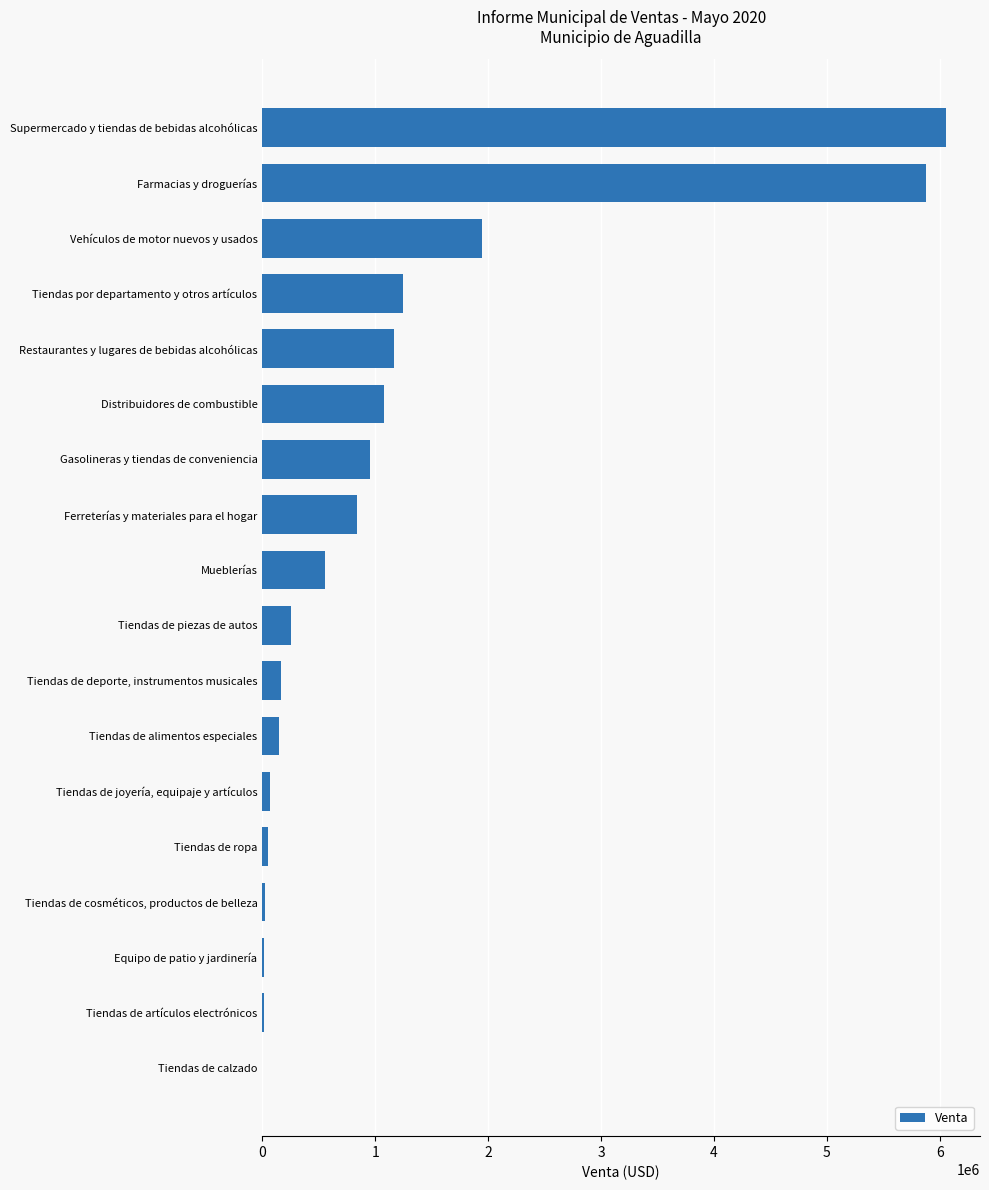

True or false: the data shows 280441.7 at Mueblerías.

False